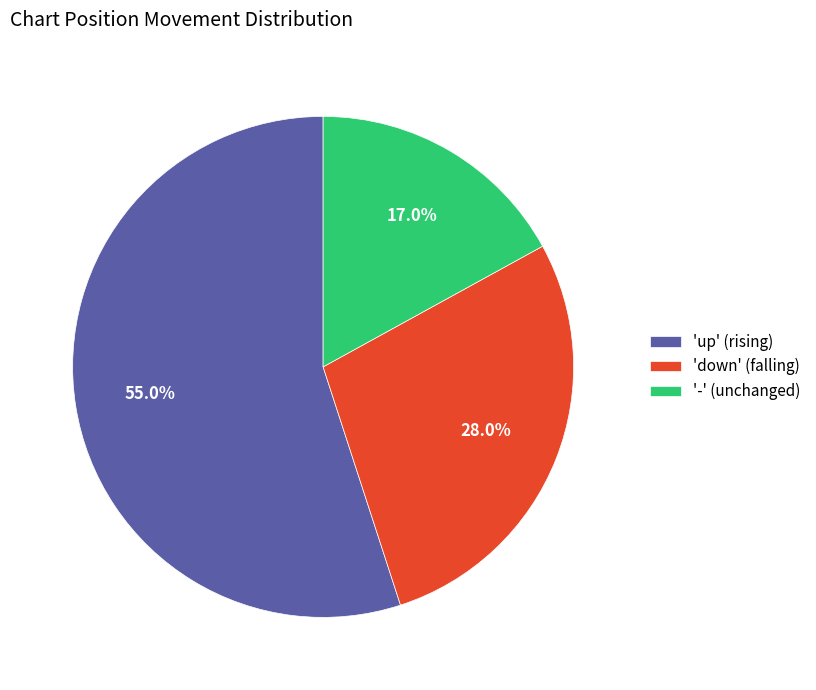

Is there any slice that represents more than half of the pie?

Yes